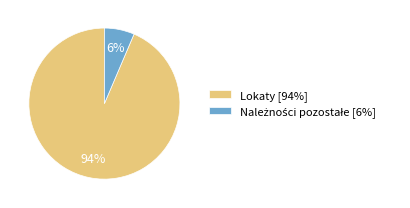

What is the majority slice?

Lokaty [94%]